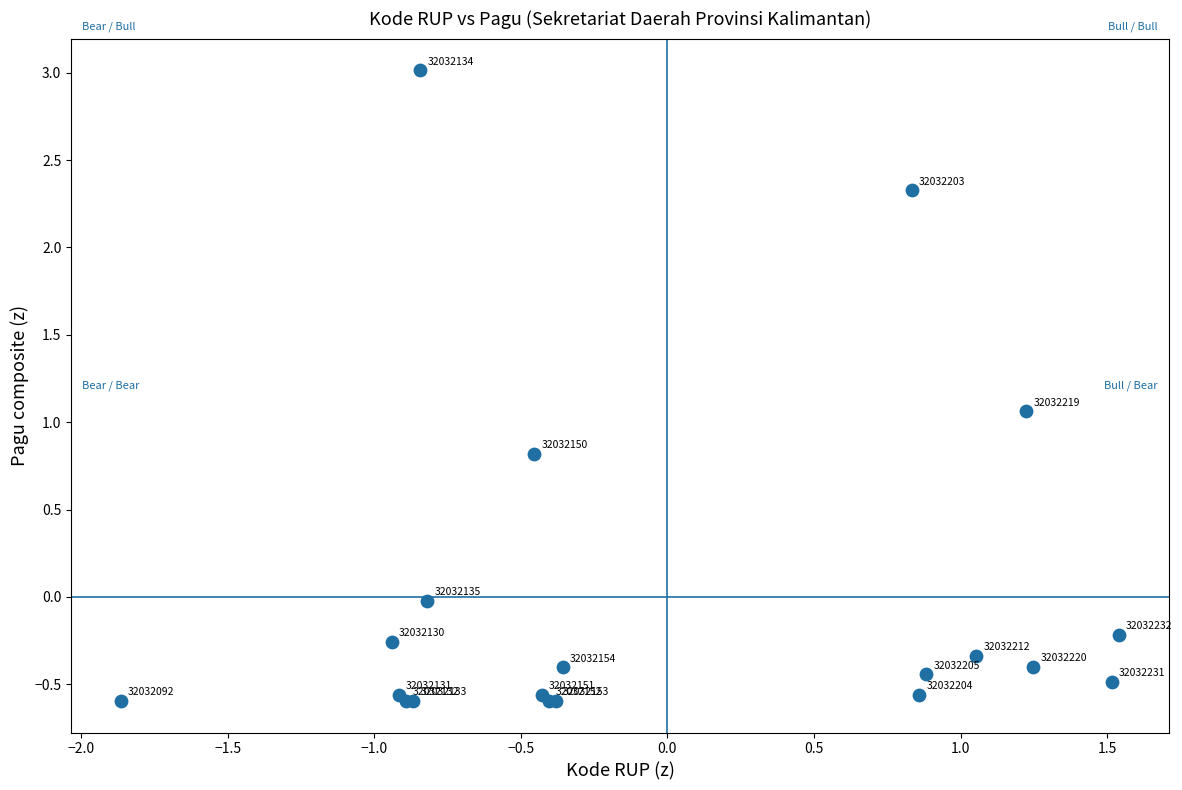

What Y value in the scatter plot is closest to 1?

1.1